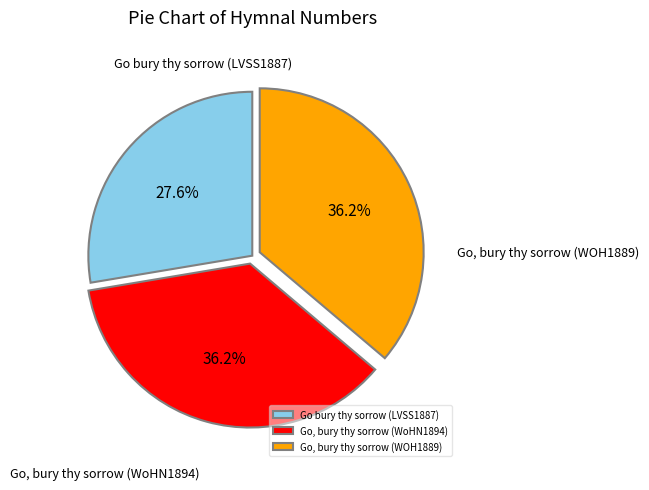

Is it true that Go, bury thy sorrow (WOH1889) is 42% of the pie?

False